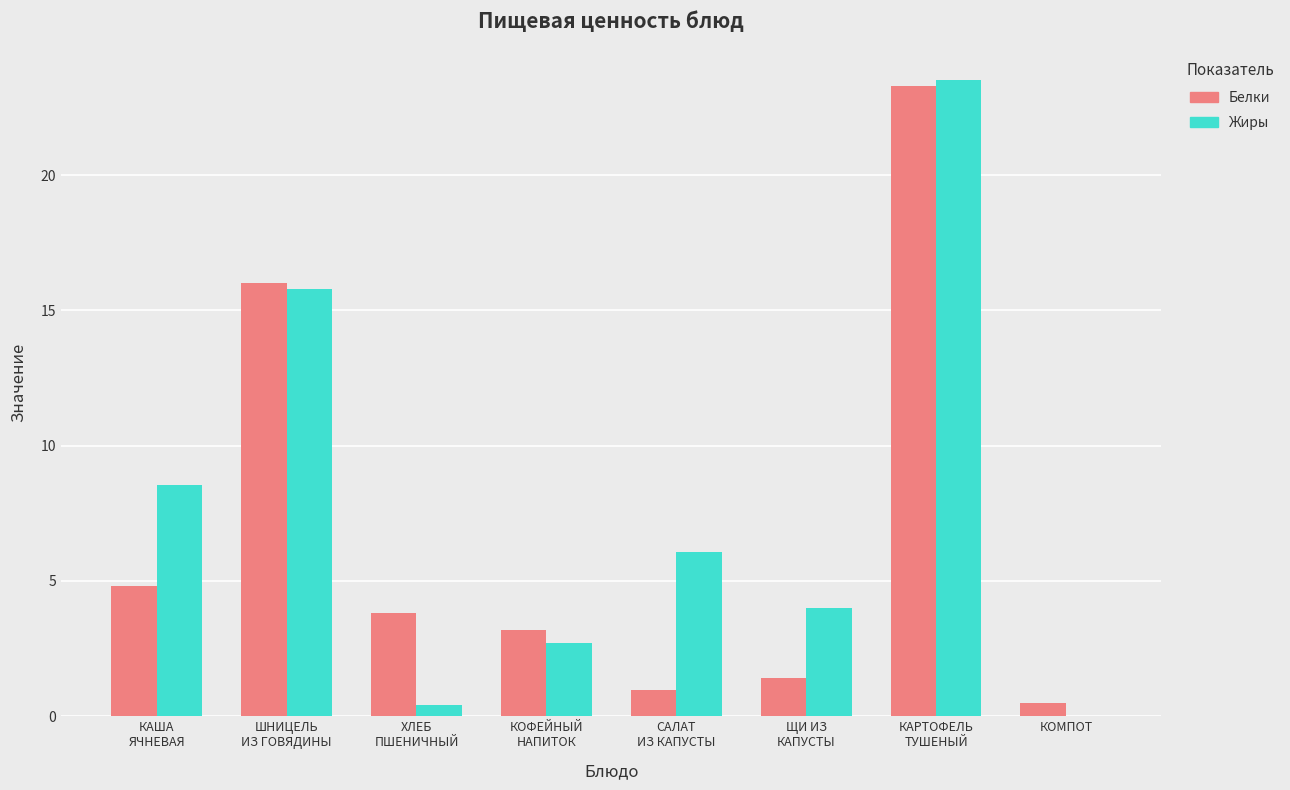

What is the spread (max minus min) of values at КОФЕЙНЫЙ
НАПИТОК?

0.5